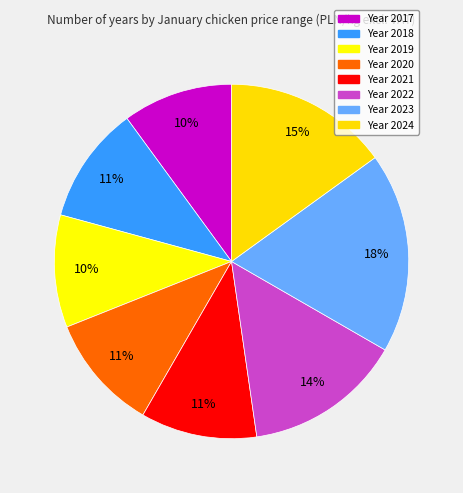

Rank the categories by value from highest to lowest.

2023, 2024, 2022, 2018, 2020, 2021, 2019, 2017